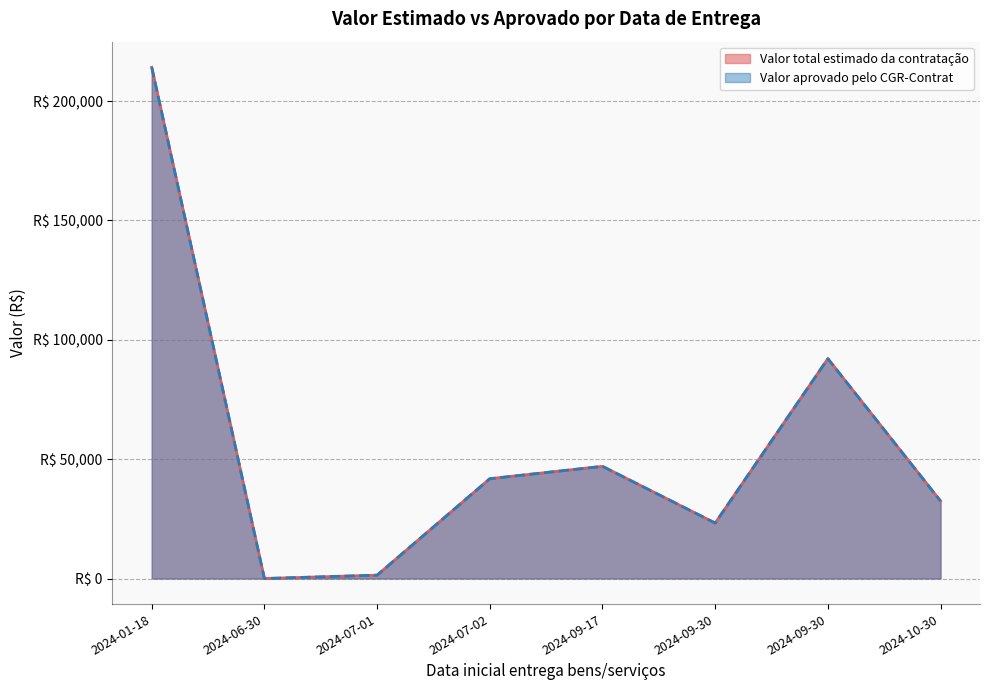

What is the total value across all series at 2024-07-01?

2816